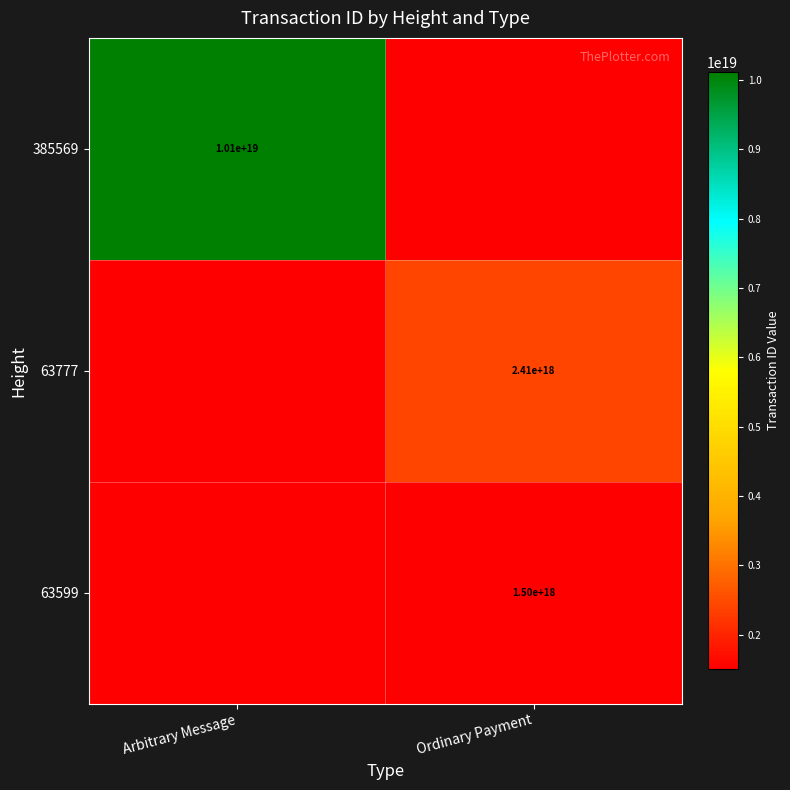

What is the greatest value displayed?

10114246224842379264.0